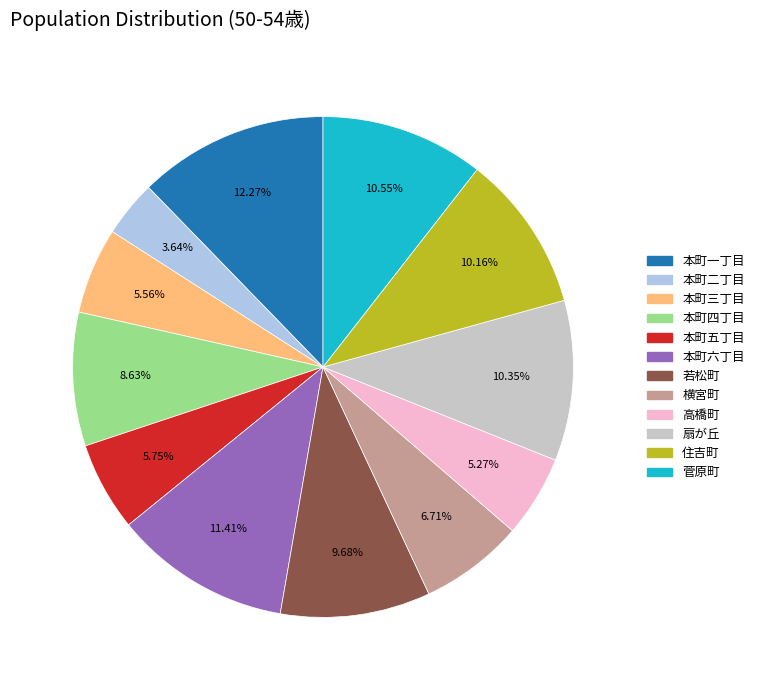

True or false: 本町二丁目 accounts for 4% of the total.

True